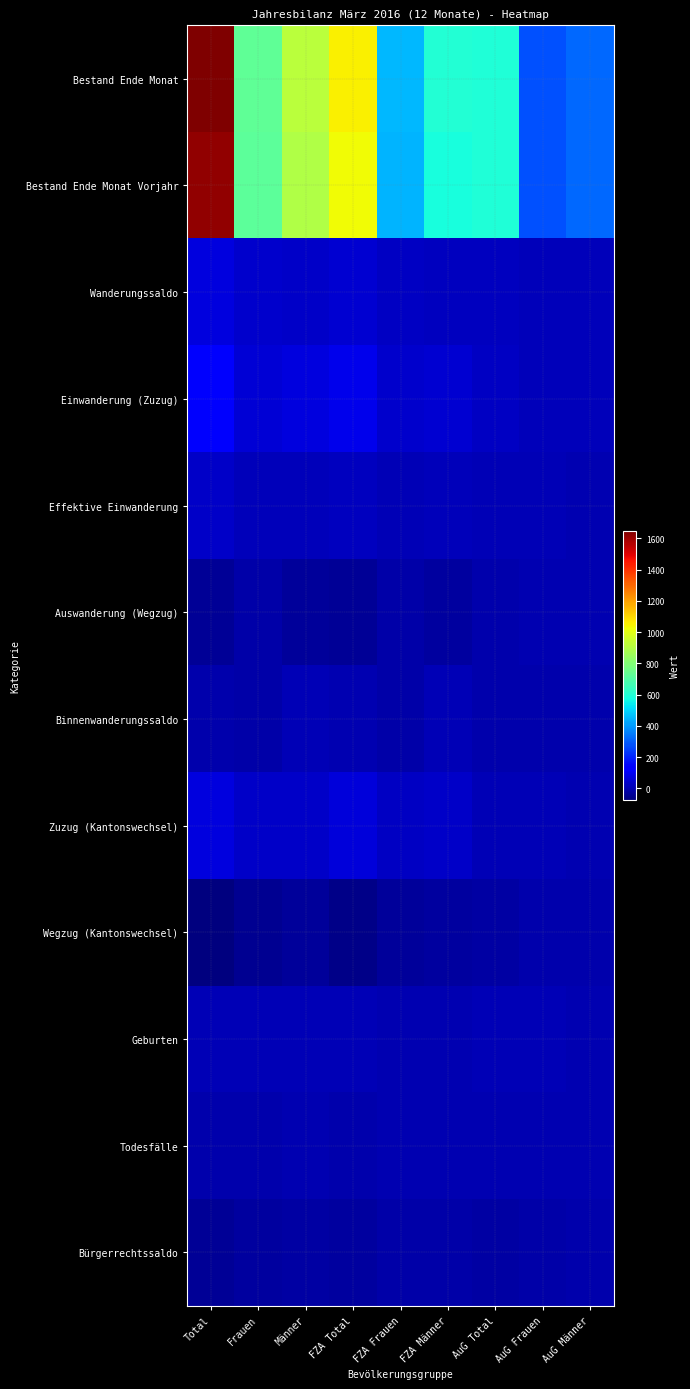

Rank the series by their maximum value, from lowest to highest.

Bürgerrechtssaldo, Wegzug (Kantonswechsel), Auswanderung (Wegzug), Todesfälle, Binnenwanderungssaldo, Geburten, Effektive Einwanderung, Zuzug (Kantonswechsel), Wanderungssaldo, Einwanderung (Zuzug), Bestand Ende Monat Vorjahr, Bestand Ende Monat